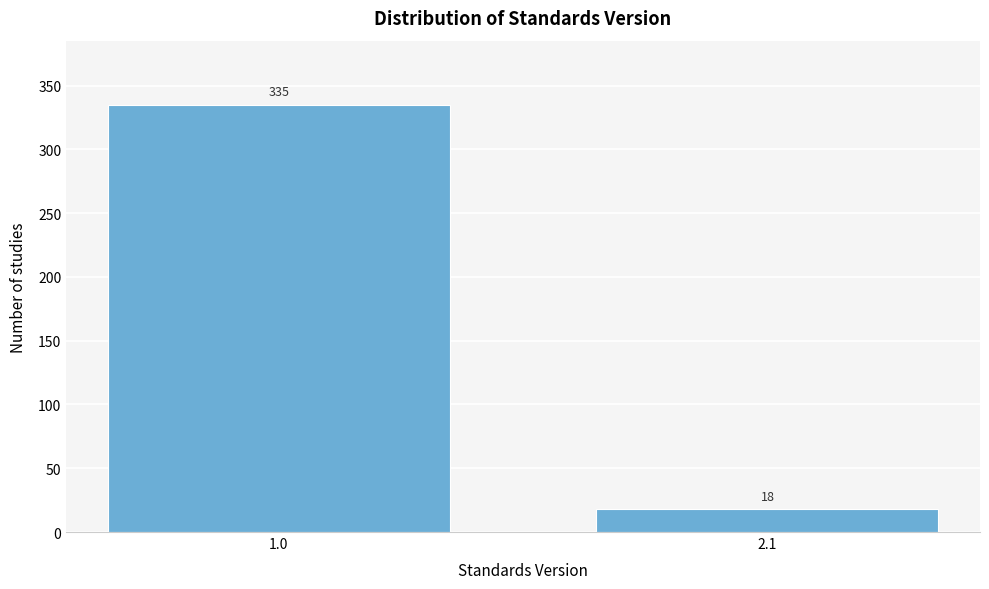

Reading left to right, extract all data points from this chart.

1.0=335	2.1=18